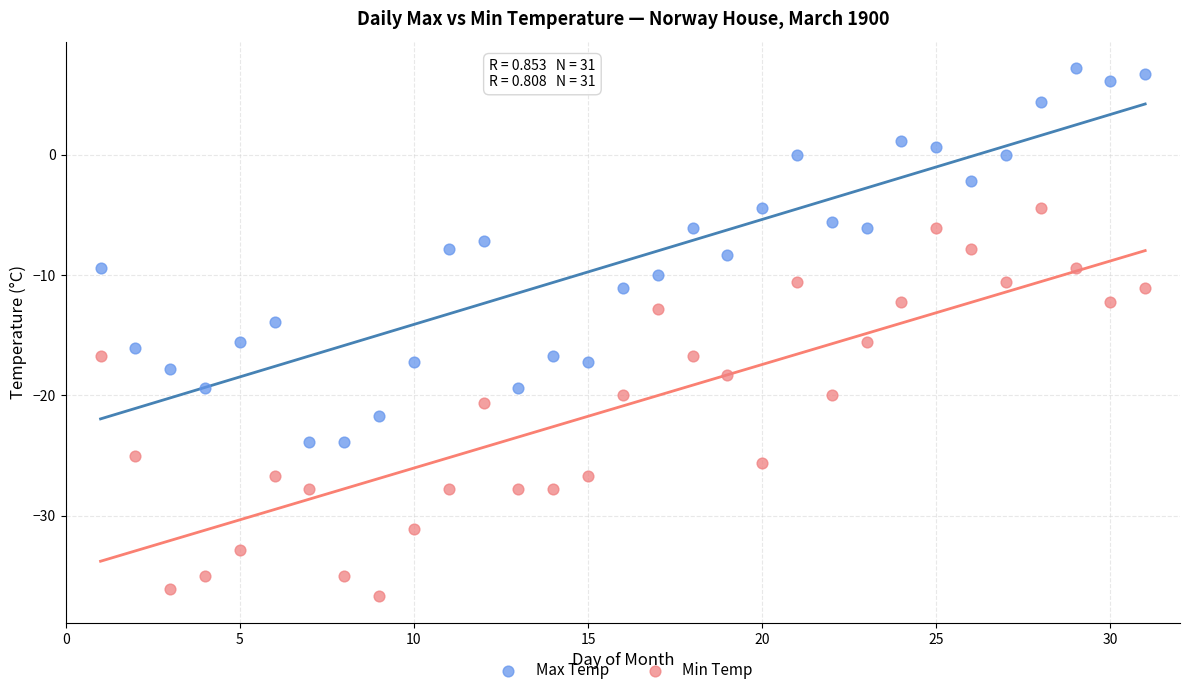

Which series contains the lowest Y value?

Min Temp